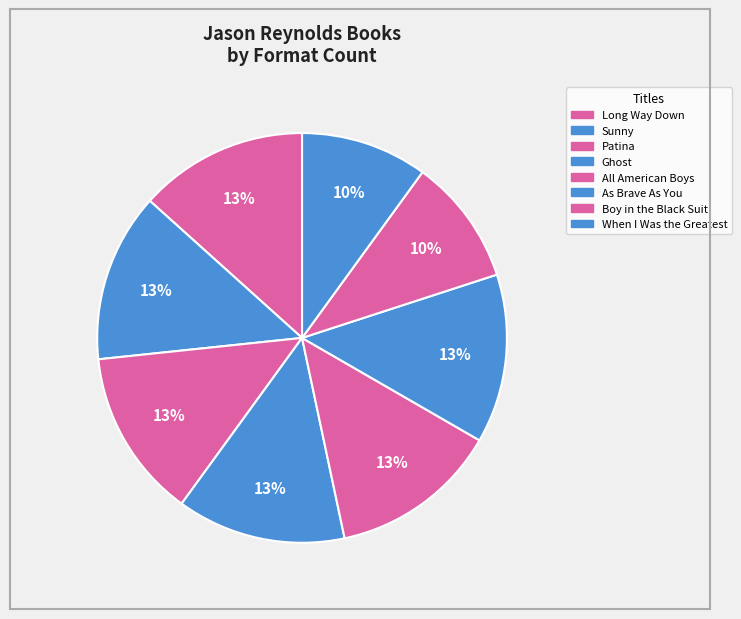

Rank the categories by value from lowest to highest.

Boy in the Black Suit, When I Was the Greatest, Long Way Down, Sunny, Patina, Ghost, All American Boys, As Brave As You